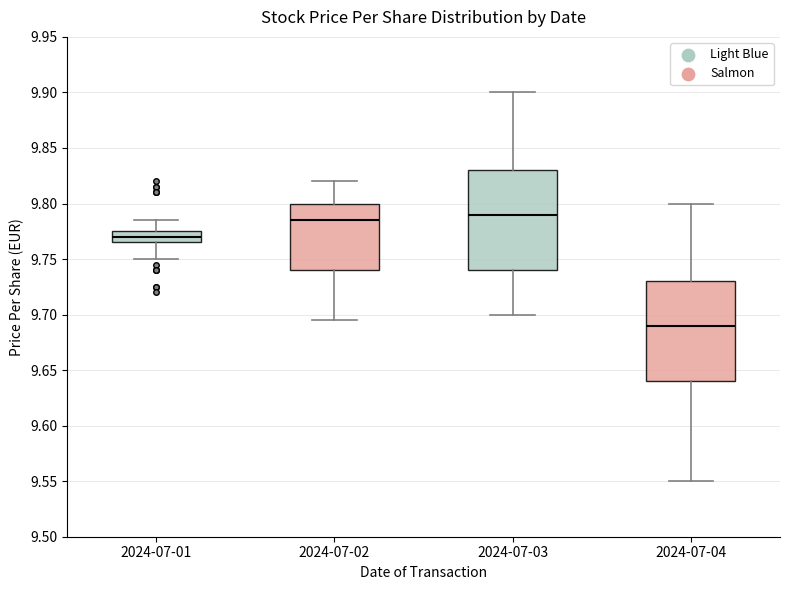

Which box's median line is the lowest?

2024-07-04